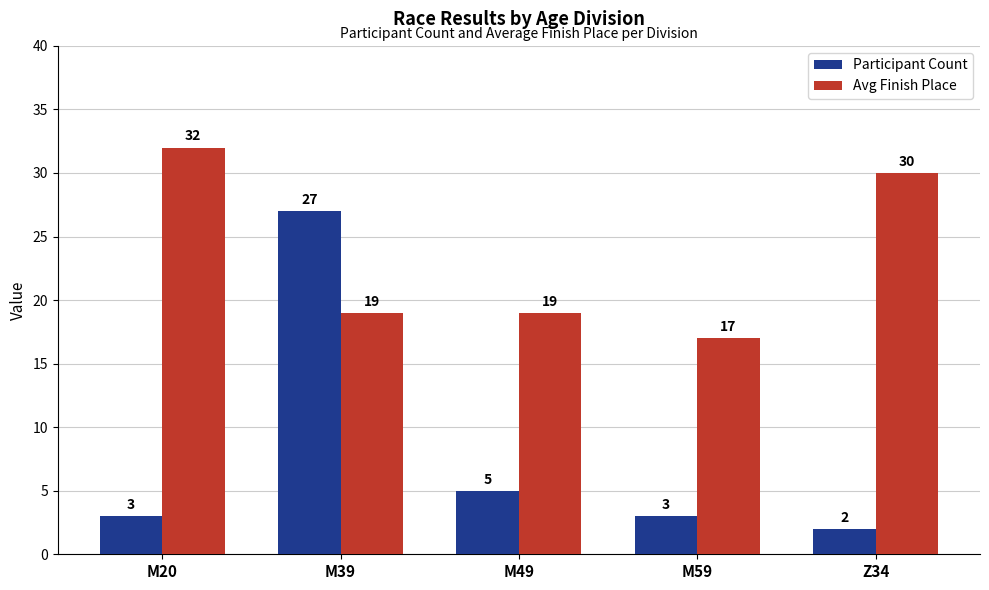

What is the difference between the second highest and minimum values in the Participant Count series?

3